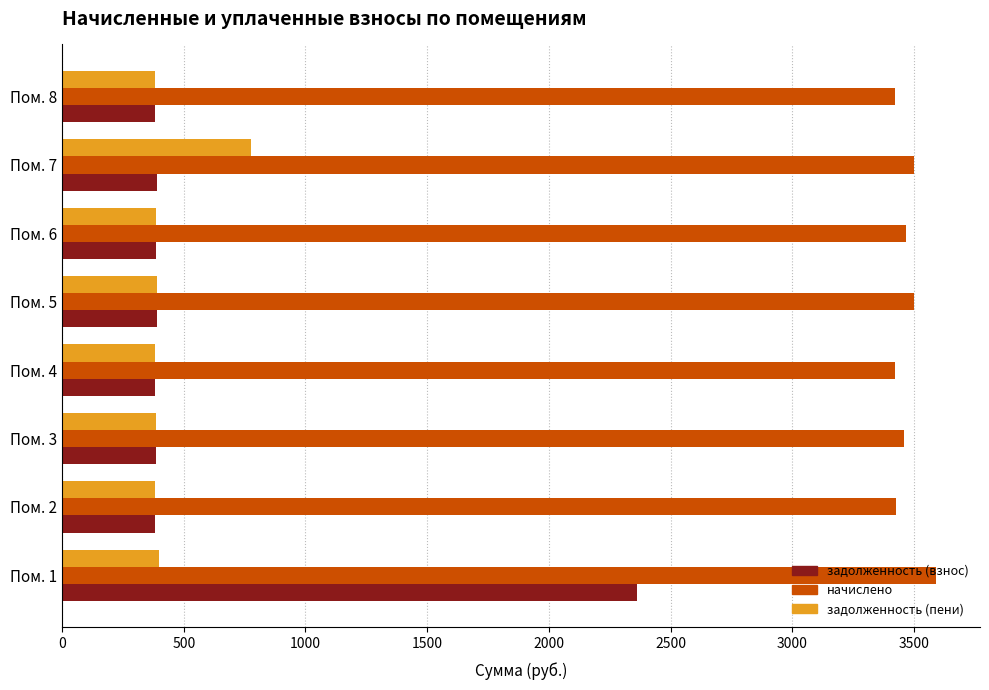

The value of задолженность (пени) at Пом. 5 is 176.9. True or false?

False